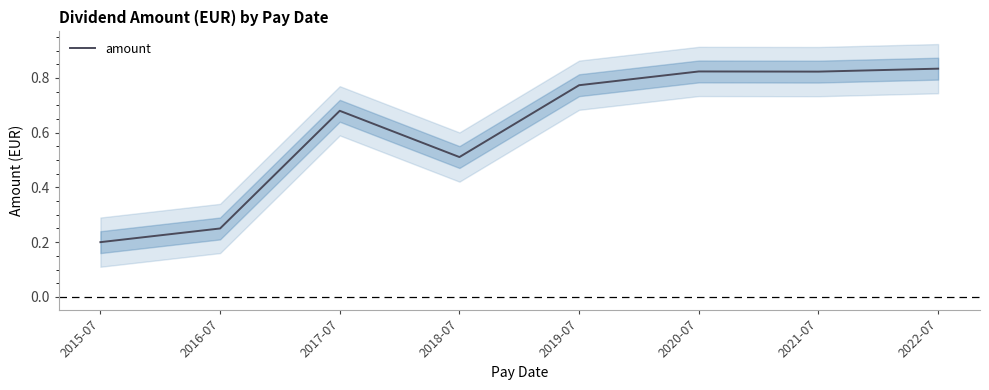

Rank the categories by value from highest to lowest.

2022-07, 2020-07, 2021-07, 2019-07, 2017-07, 2018-07, 2016-07, 2015-07